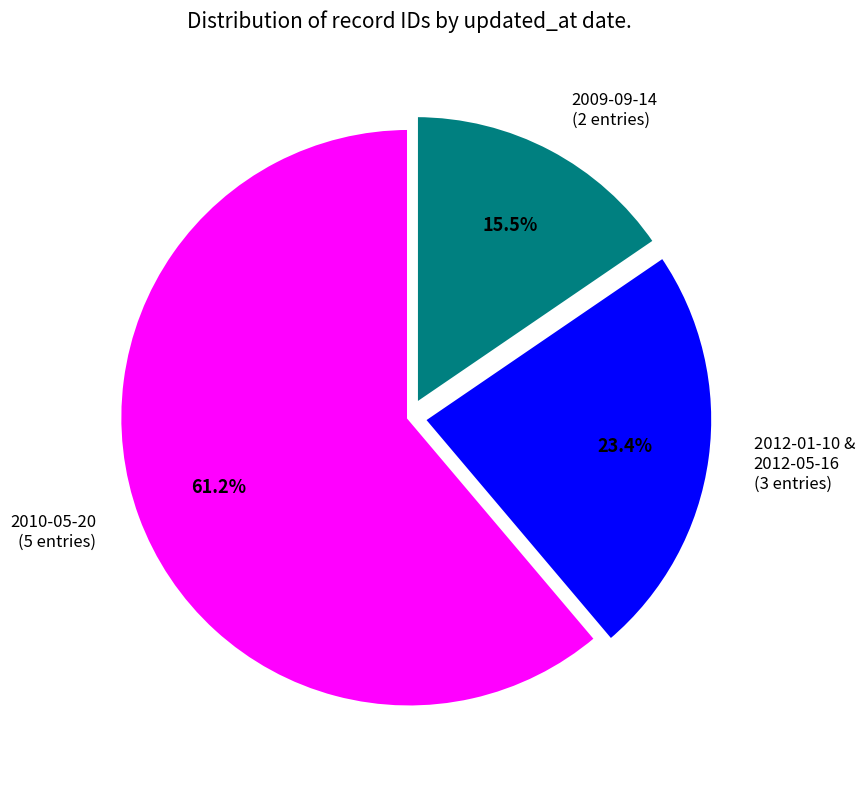

Between 2012-01-10 & 2012-05-16 (3 entries) and 2009-09-14 (2 entries), which is larger?

2012-01-10 & 2012-05-16 (3 entries)